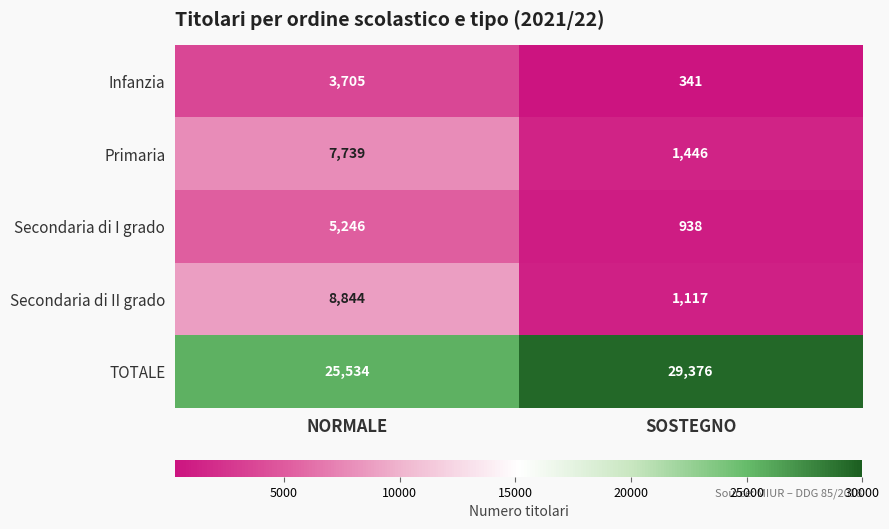

At which category does the chart reach its peak across all series?

SOSTEGNO